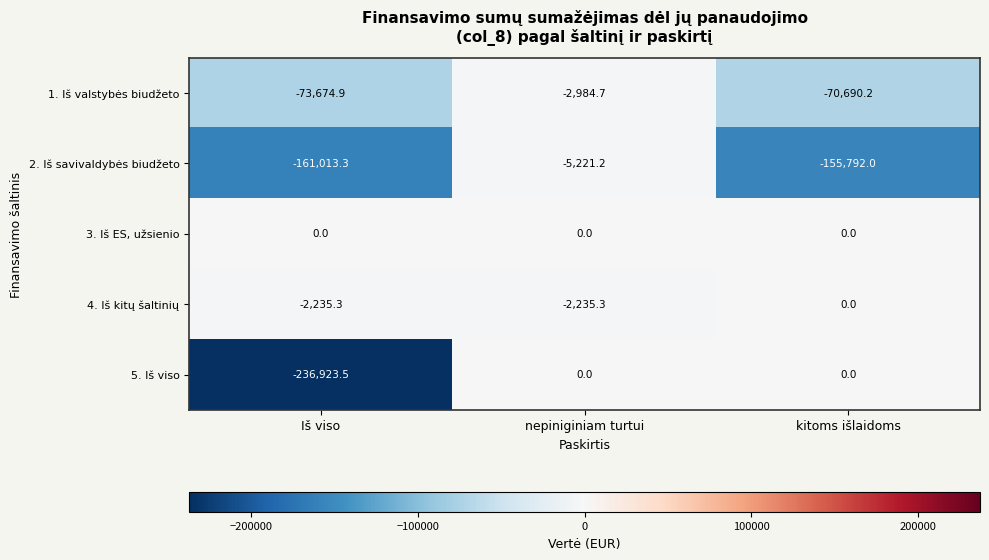

How many values in the 4. Iš kitų šaltinių series exceed -2235?

1